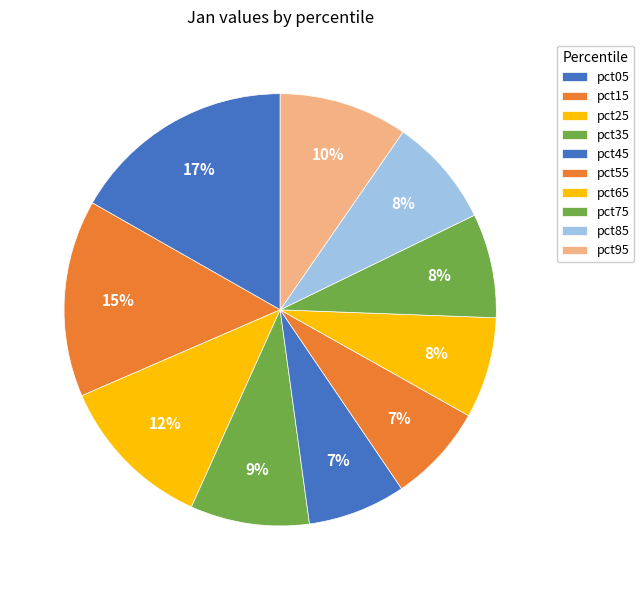

Rank the categories by value from highest to lowest.

pct05, pct15, pct25, pct95, pct35, pct85, pct75, pct65, pct55, pct45